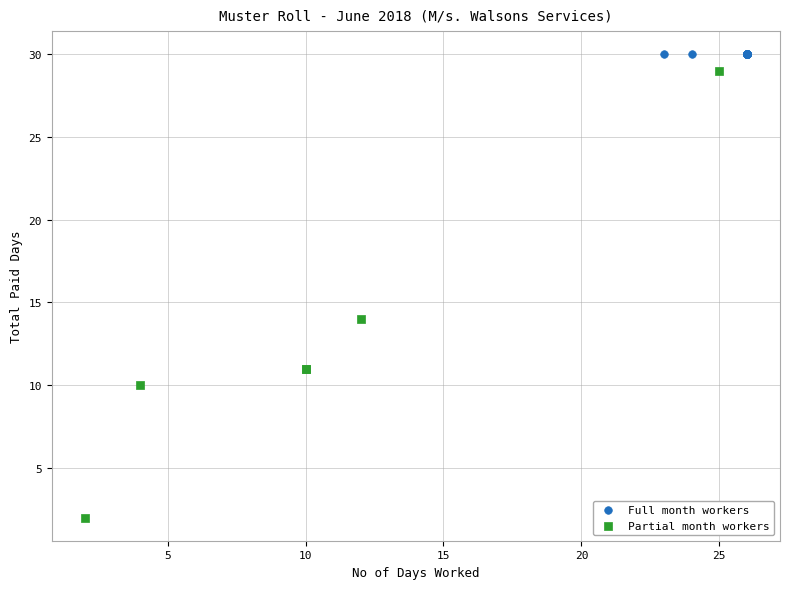

What are all the series names shown in the legend?

Full month workers, Partial month workers